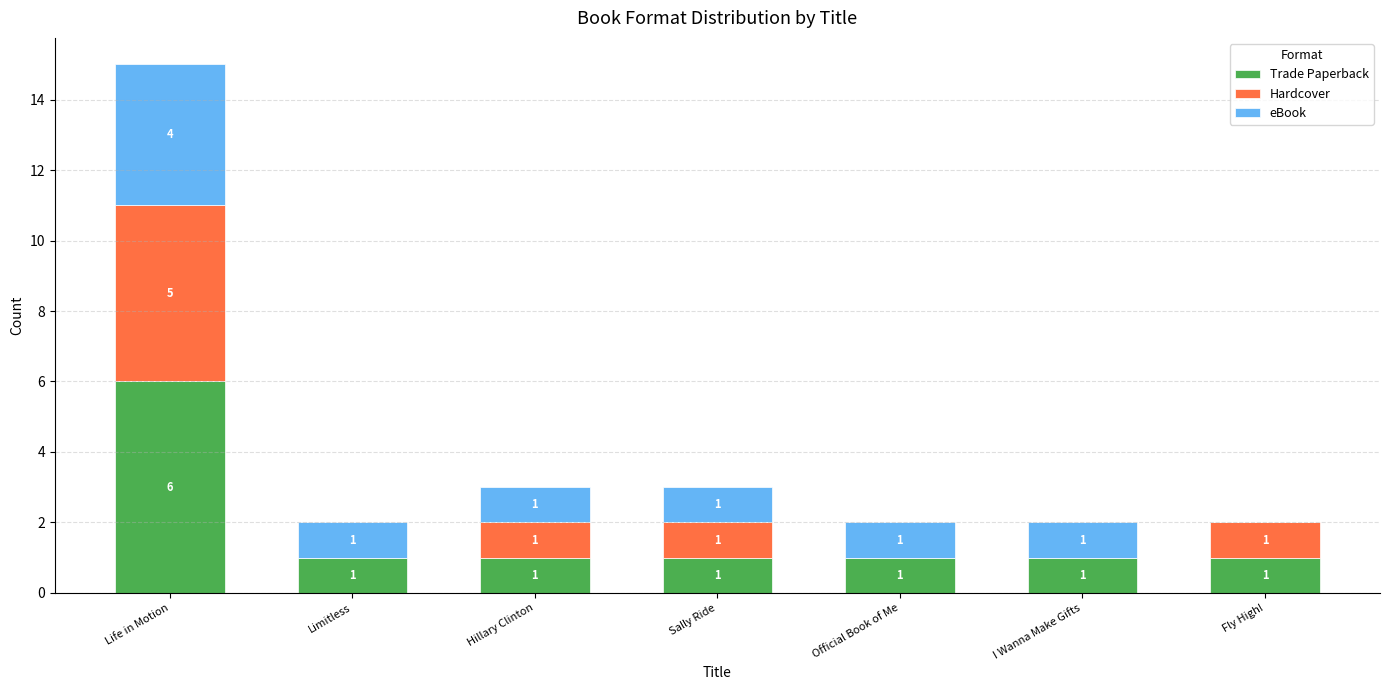

What is the approximate value of Trade Paperback at Official Book of Me?

1